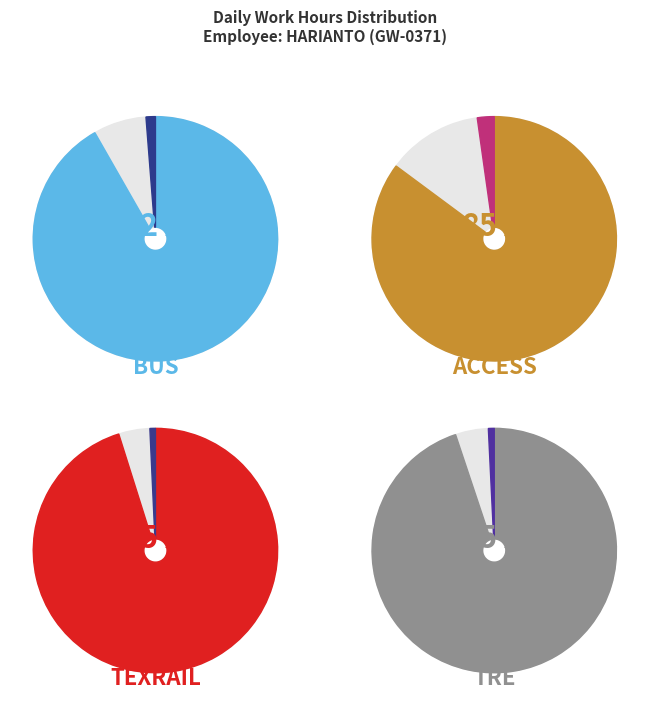

To the nearest percent, what percentage of the pie is Sat_29?

5%